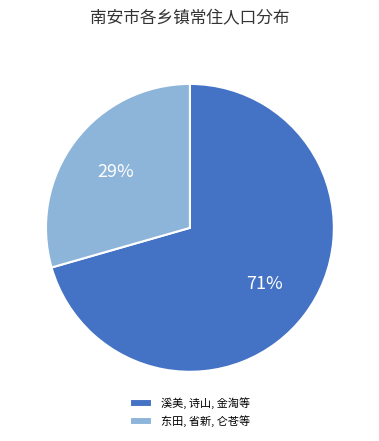

Rank the categories by value from highest to lowest.

溪美, 诗山, 金淘等, 东田, 省新, 仑苍等